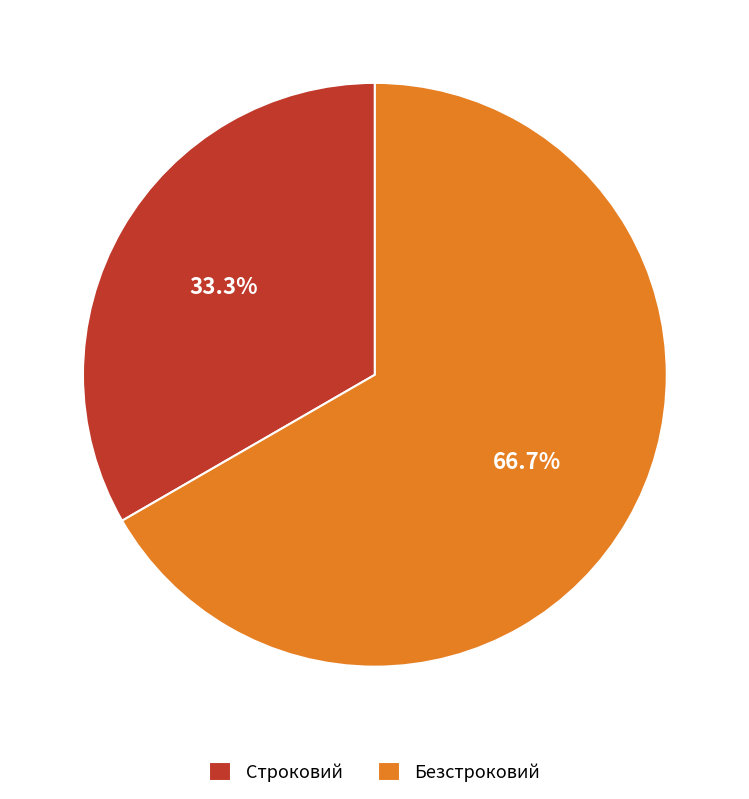

Does any single category account for the majority?

Yes